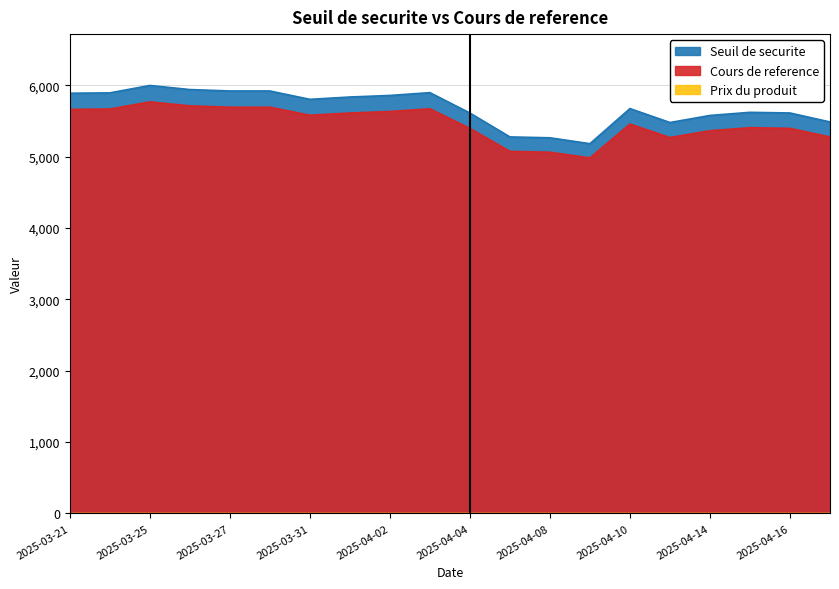

Count the number of categories in the chart.

20